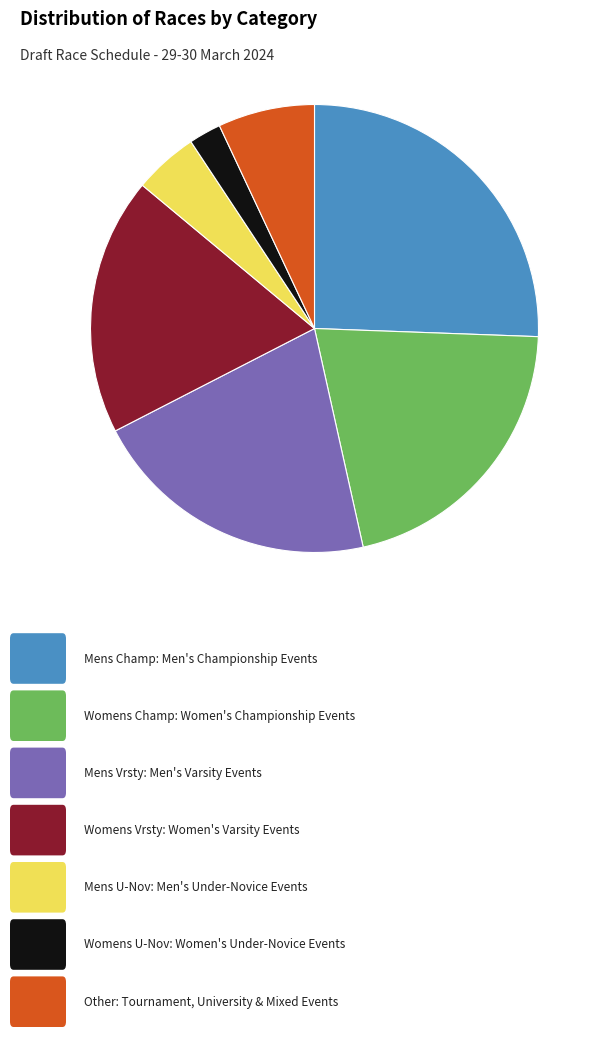

How many segments does this pie chart have?

7